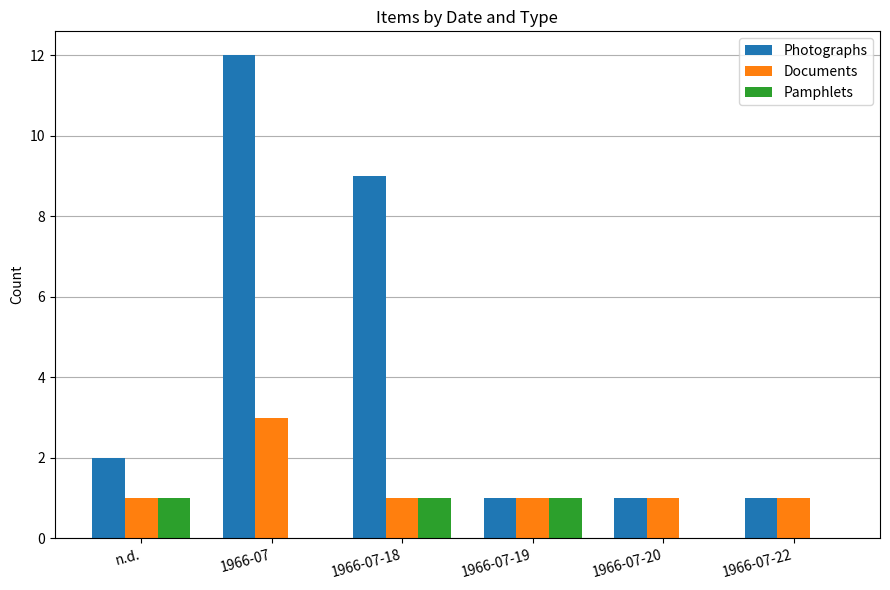

Reading left to right, transcribe all the data shown in this chart.

Photographs: n.d.=2	1966-07=12	1966-07-18=9	1966-07-19=1	1966-07-20=1	1966-07-22=1
Documents: n.d.=1	1966-07=3	1966-07-18=1	1966-07-19=1	1966-07-20=1	1966-07-22=1
Pamphlets: n.d.=1	1966-07=0	1966-07-18=1	1966-07-19=1	1966-07-20=0	1966-07-22=0